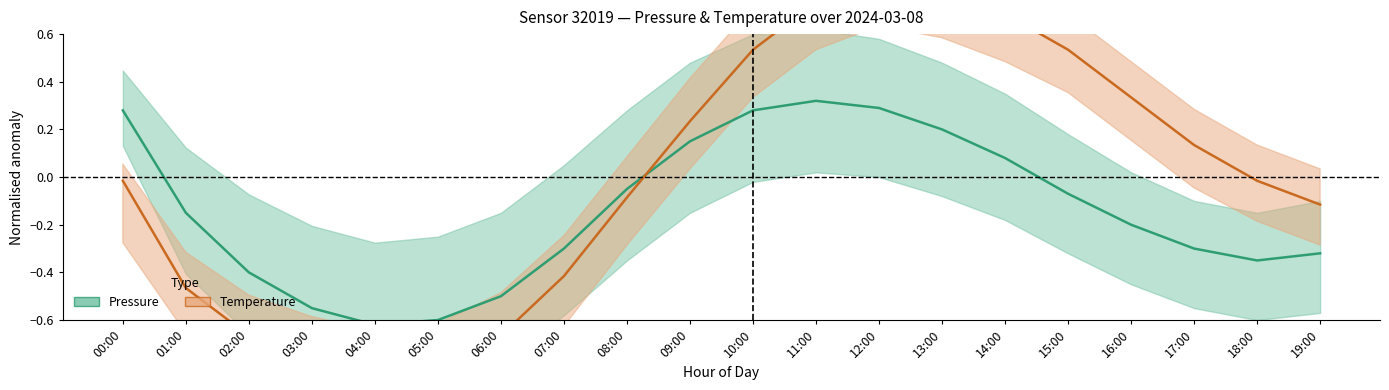

Is it true that Pressure (normalised) equals 0.1 at 09:00?

True